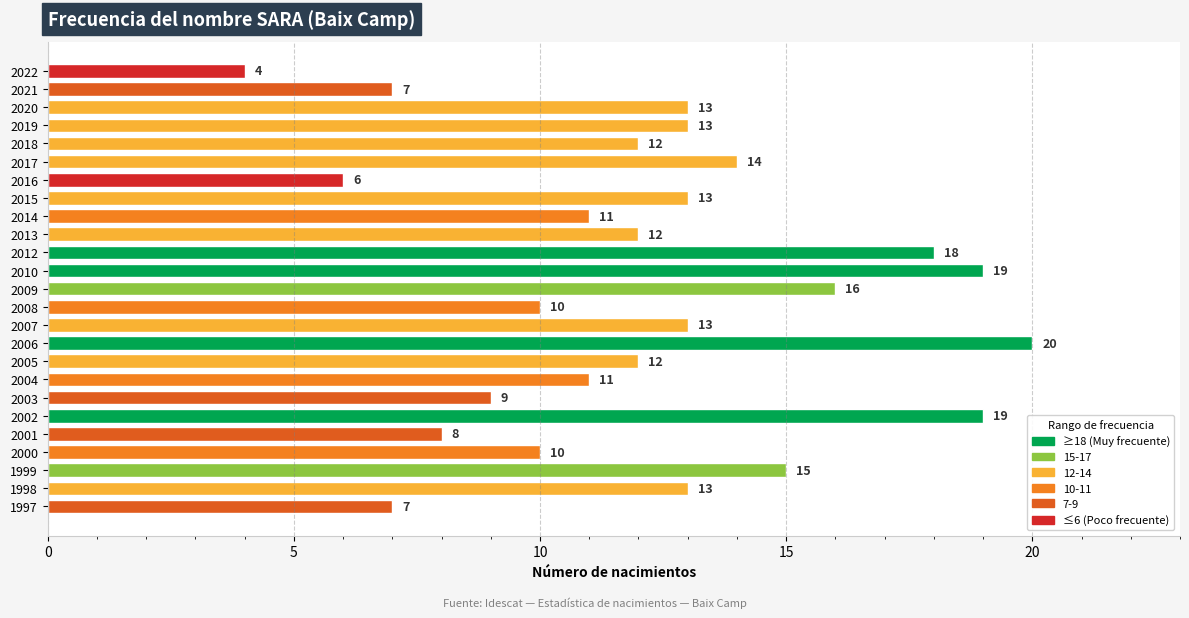

What is the average value?

12